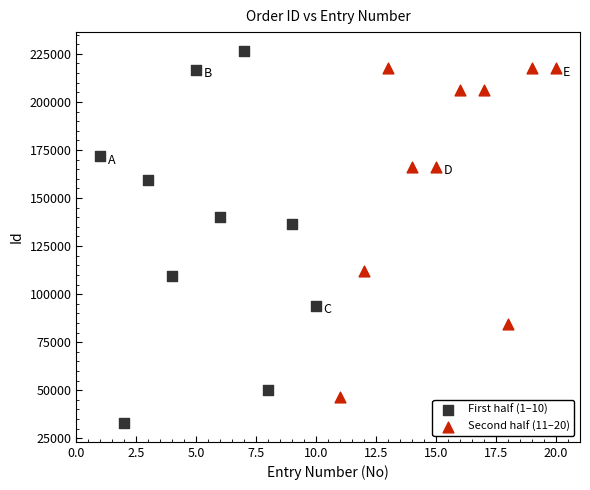

What are all the series names shown in the legend?

First half (1–10), Second half (11–20)